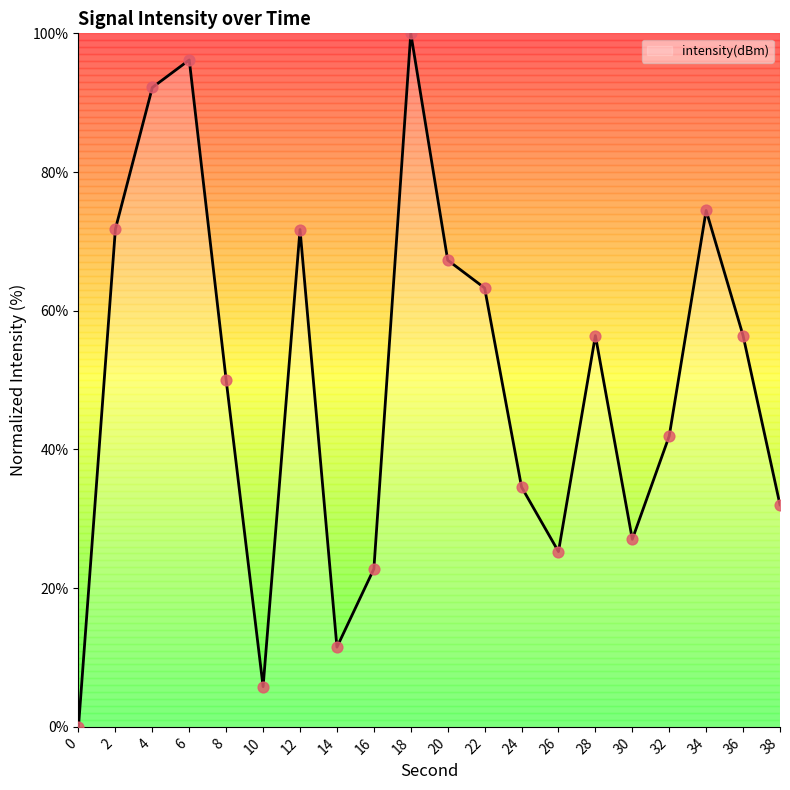

Which has a higher value, 22 or 0?

22